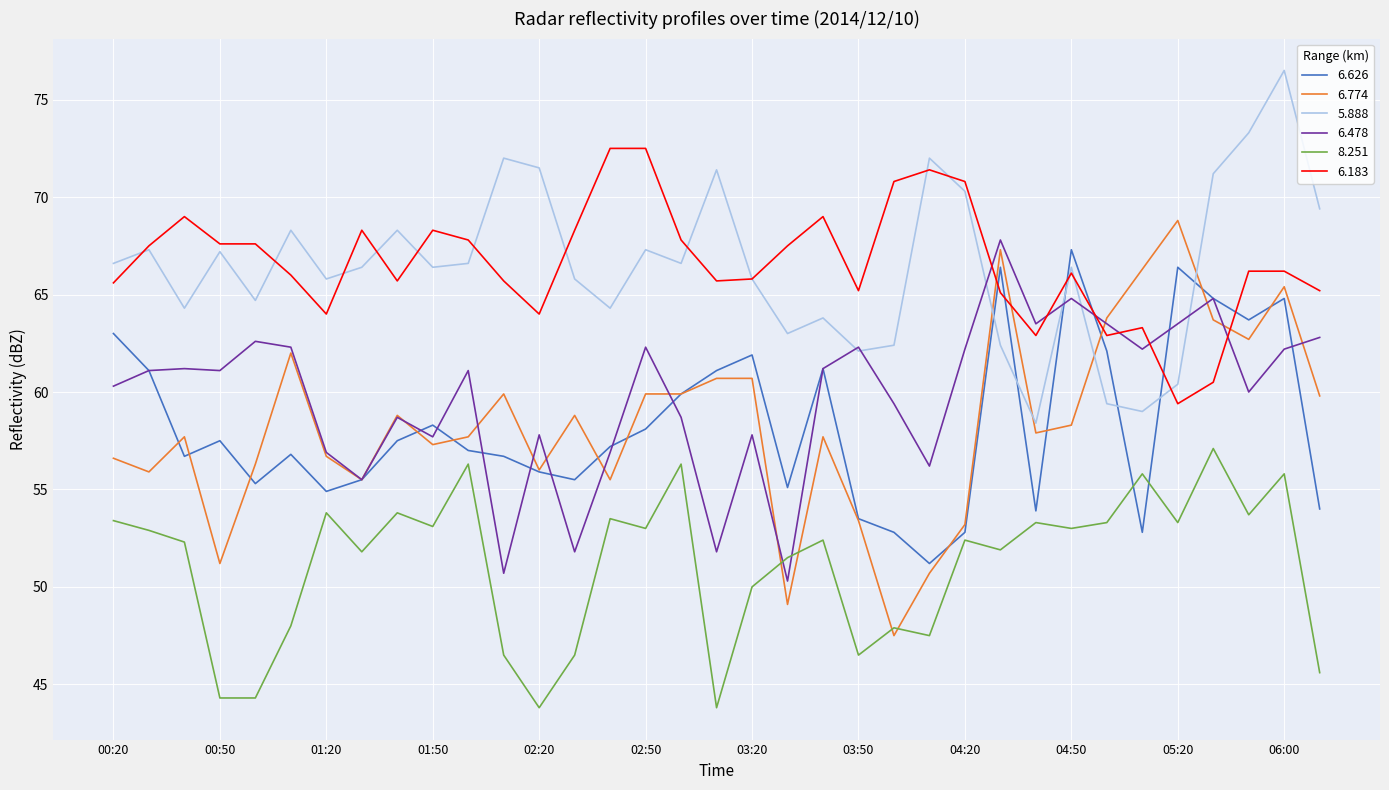

What is the highest value of the 6.478 series?

67.8